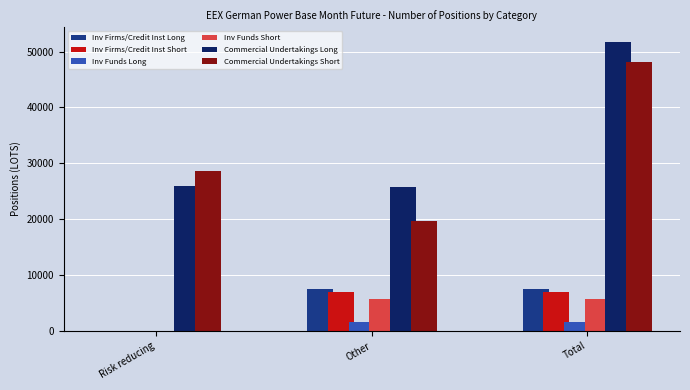

What value does the Inv Funds Long series have at Total?

1673.3